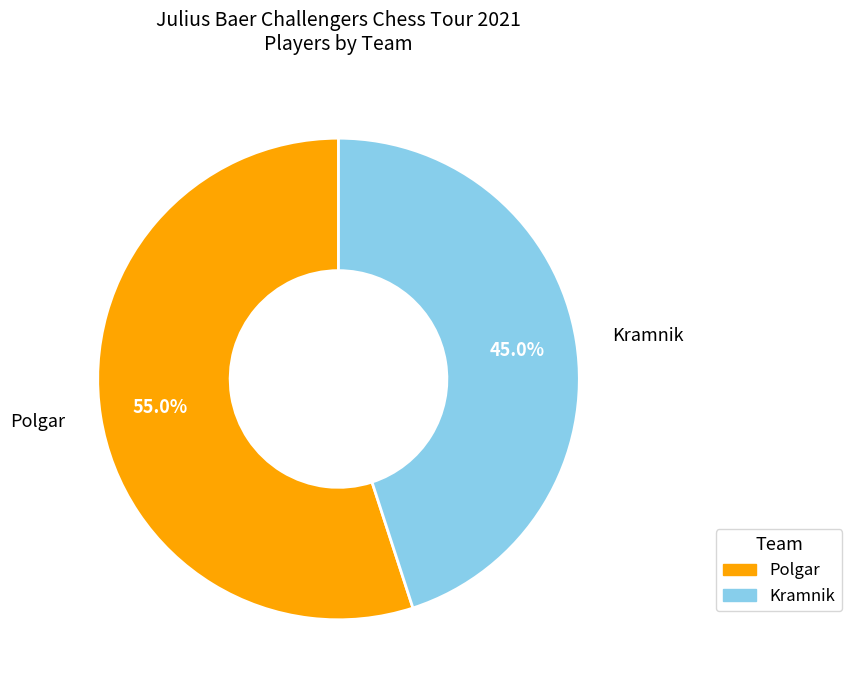

Which slice is the largest?

Polgar